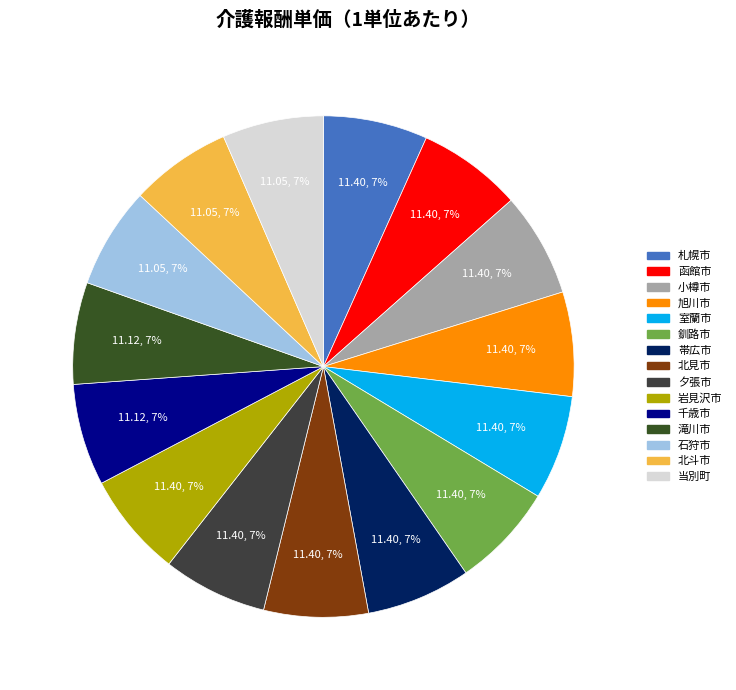

Is it true that 函館市 is 1% of the pie?

False